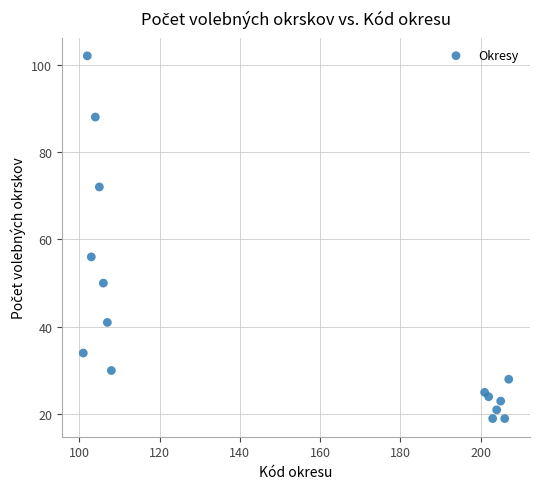

What Y value in the scatter plot is closest to 60?

56